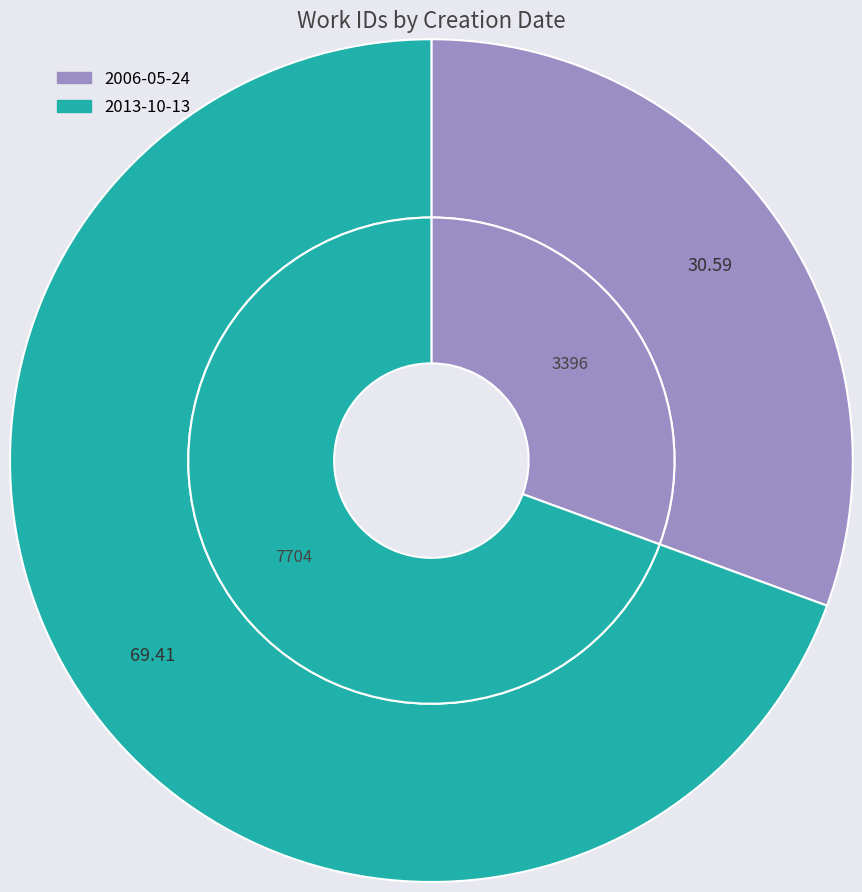

To the nearest percent, what percentage of the pie is 2006-05-24?

31%